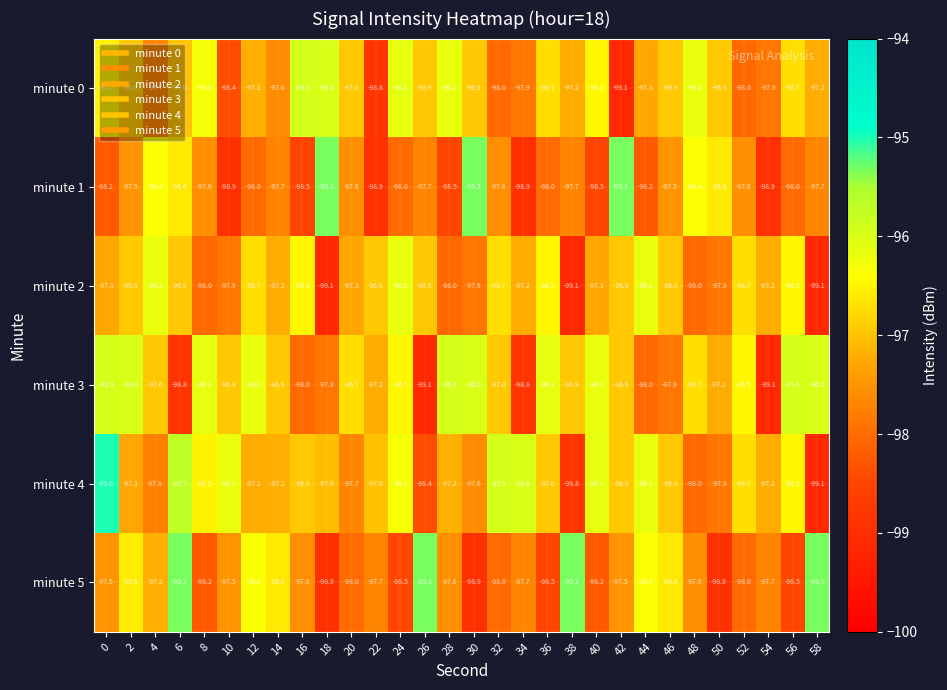

At 34, list the series in order from smallest to largest.

minute 1, minute 3, minute 0, minute 5, minute 2, minute 4